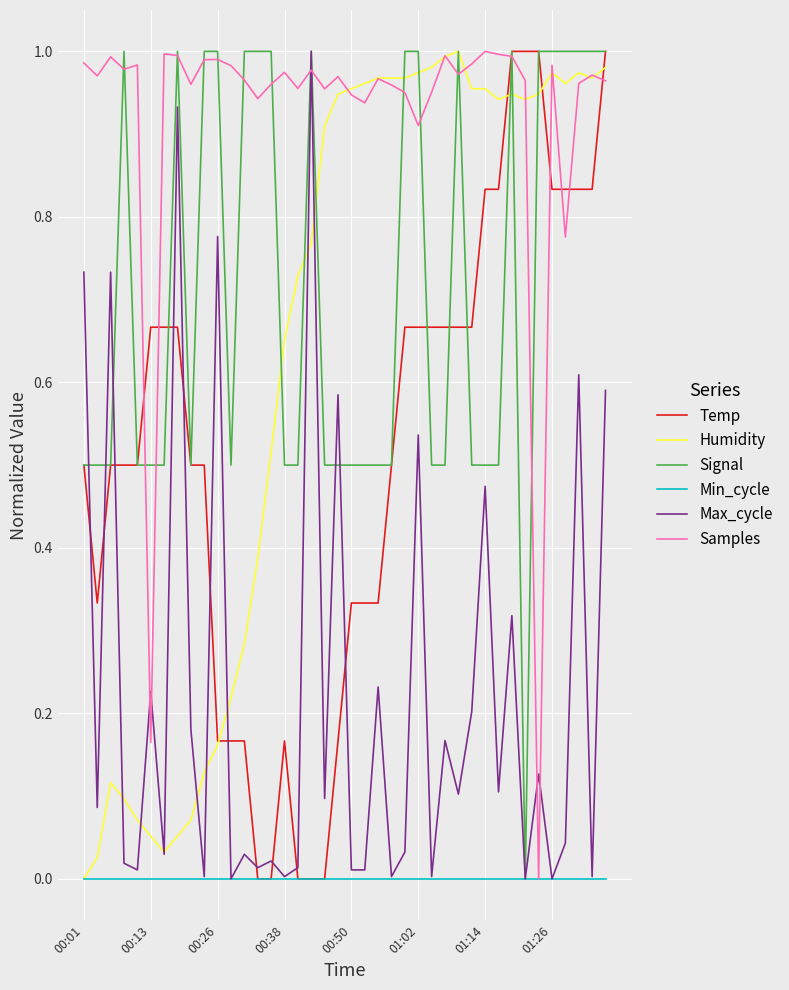

Which series has the largest total across all categories?

Samples